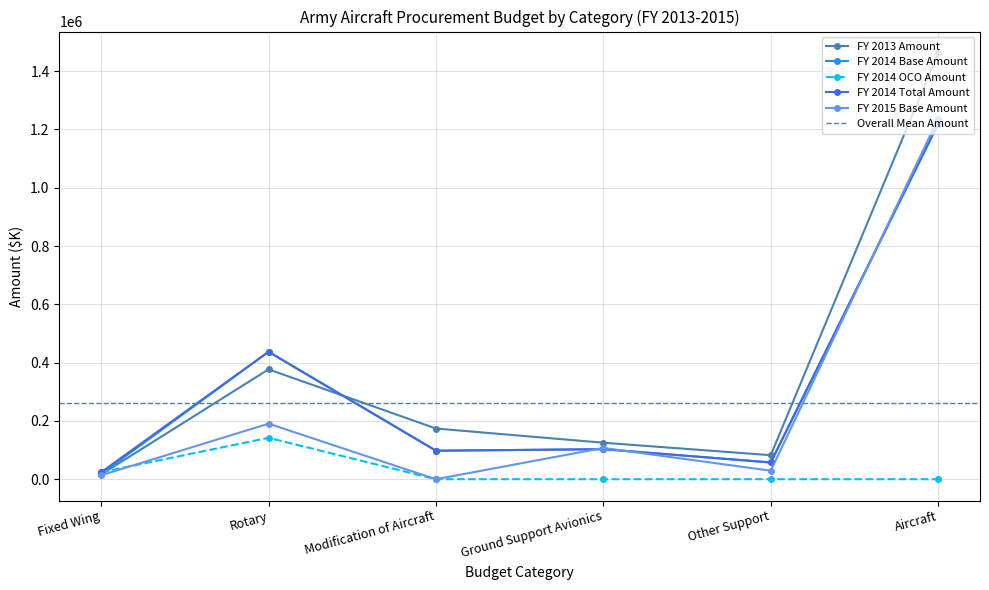

Which series has the widest spread of values?

FY 2013 Amount